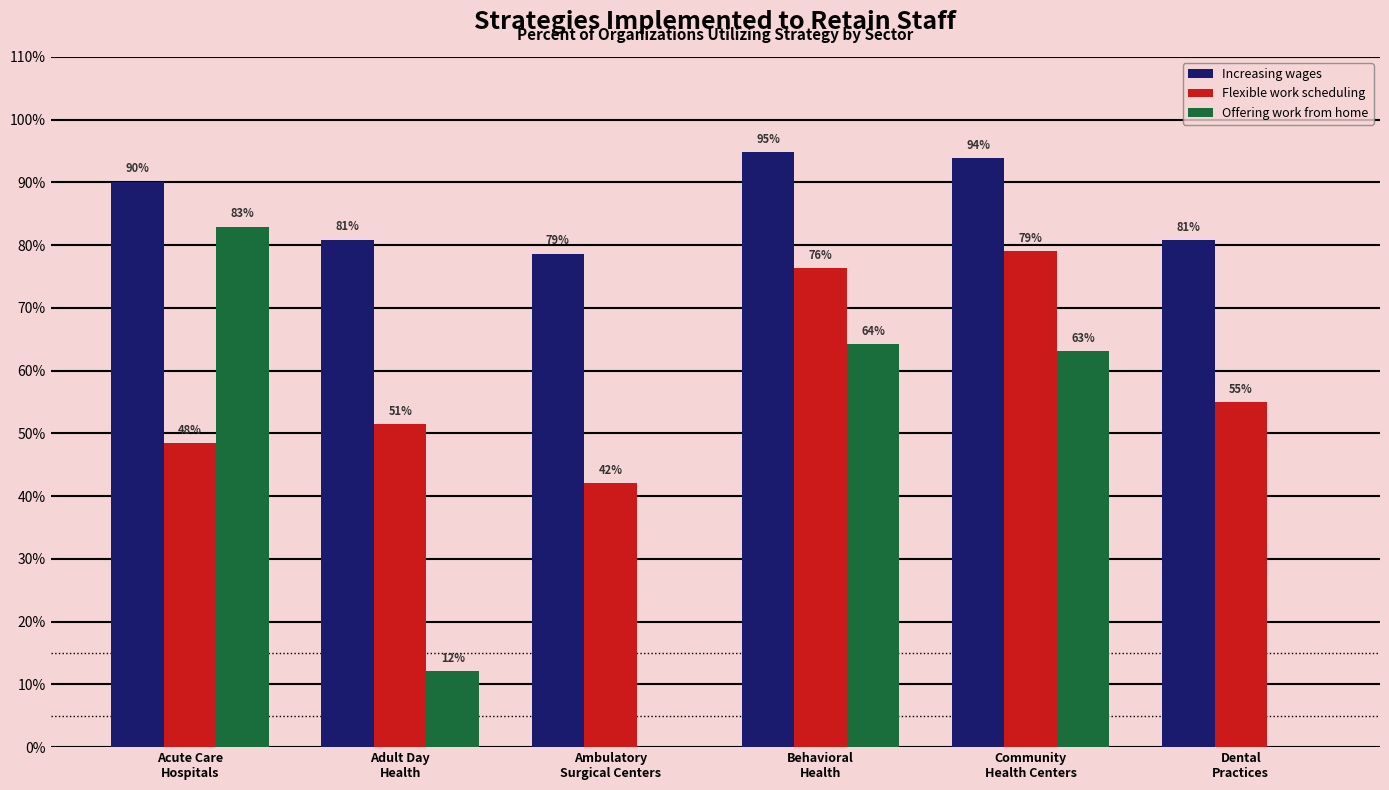

Does the chart contain stacked bars?

No